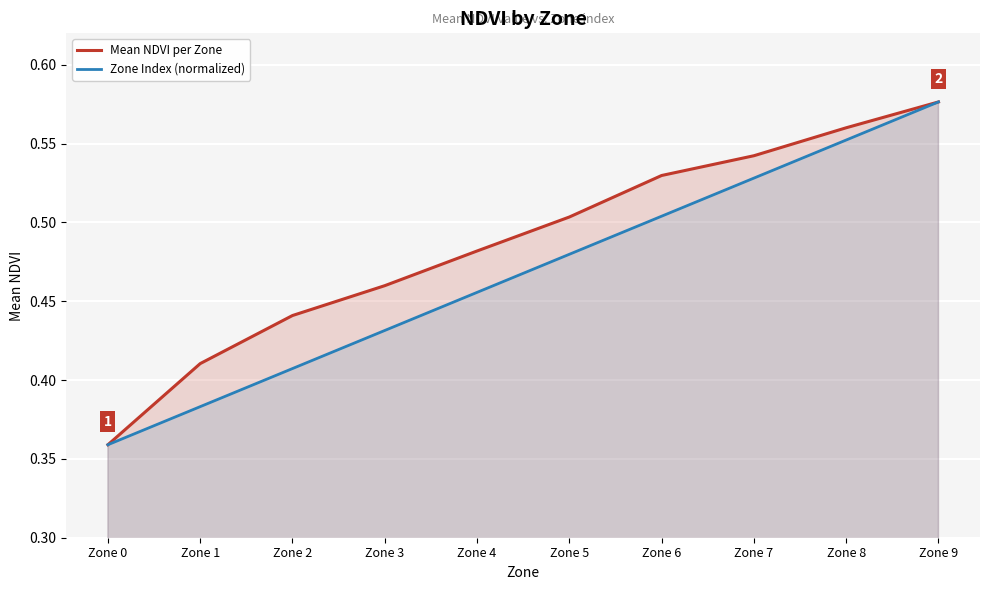

The value of Zone Index (normalized) at Zone 3 is 0.4. True or false?

True